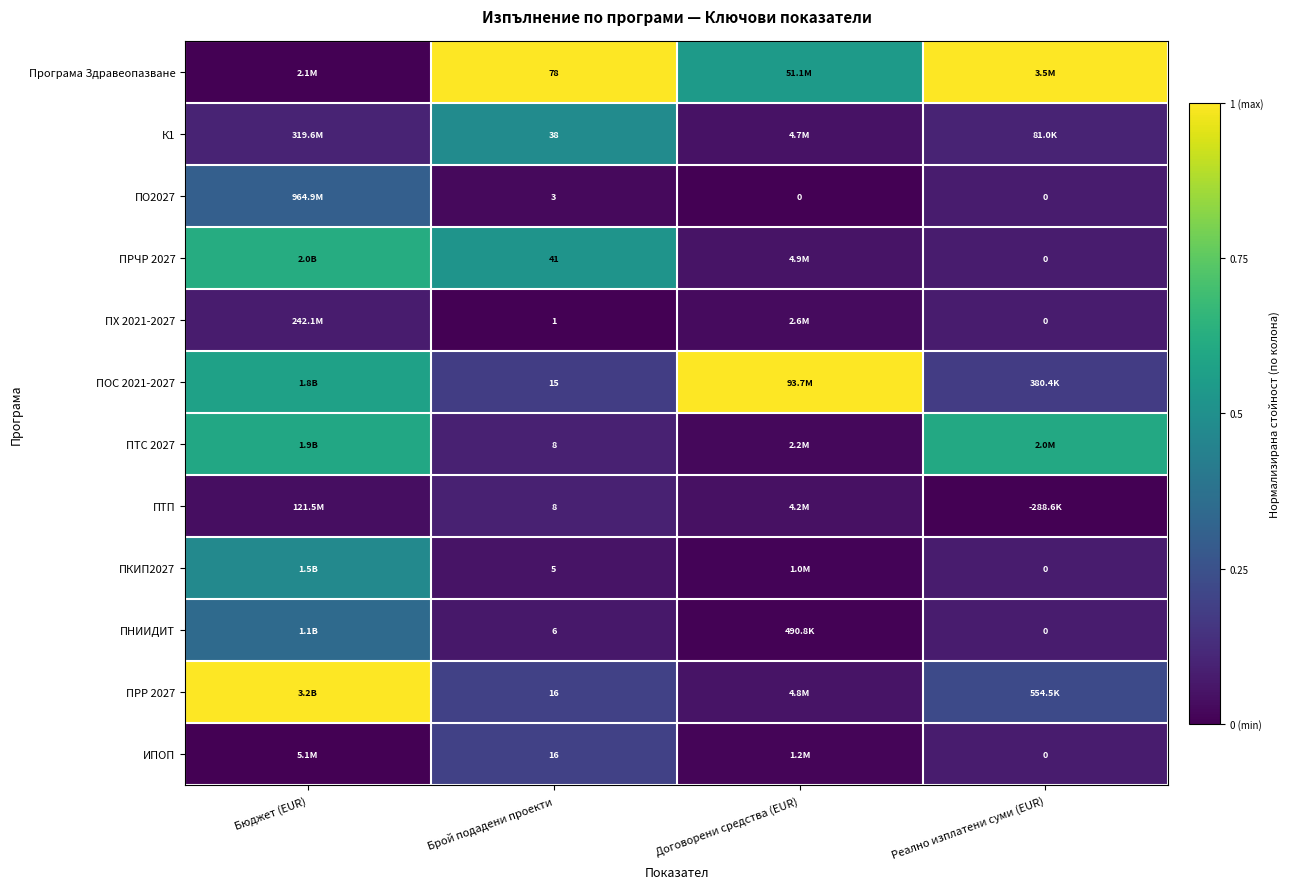

Which has a higher value, Реално изплатени суми (EUR) or Брой подадени проекти?

Реално изплатени суми (EUR)